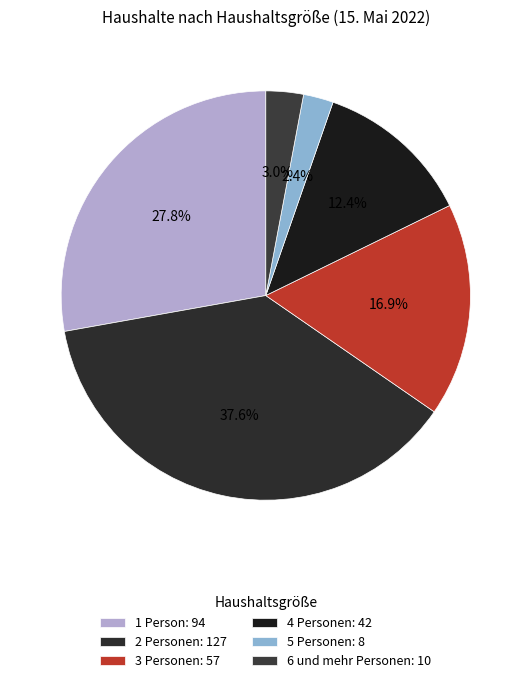

How many slices are in this pie chart?

6